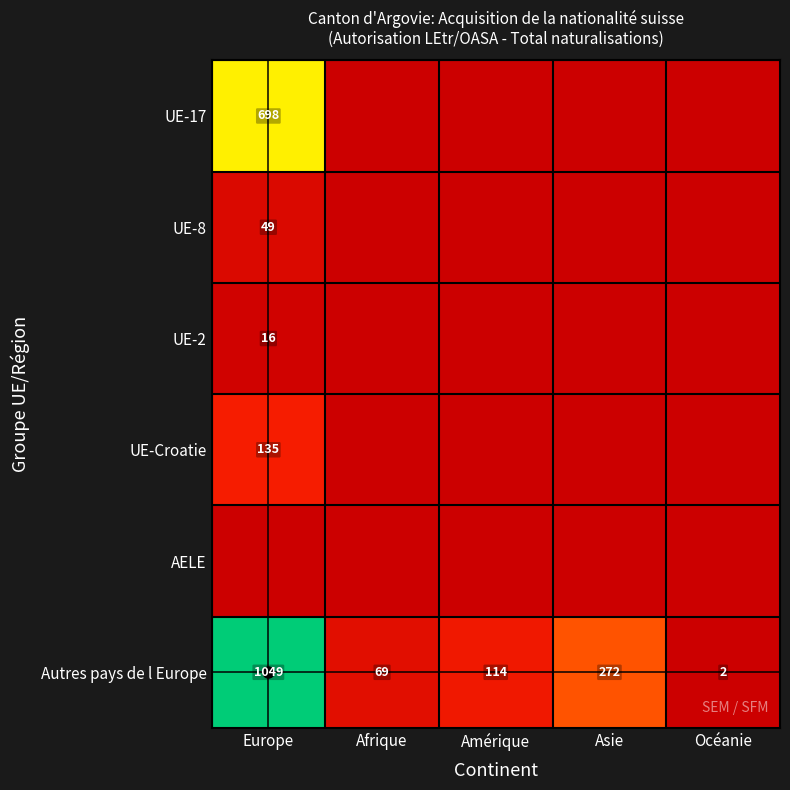

Which series has the largest total across all categories?

Autres pays de l Europe